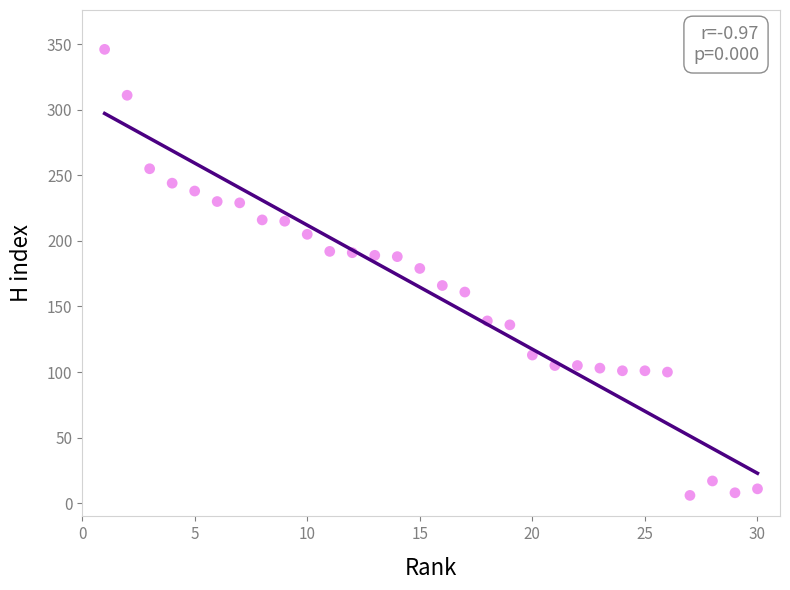

What is the range of X values (max minus min)?

29